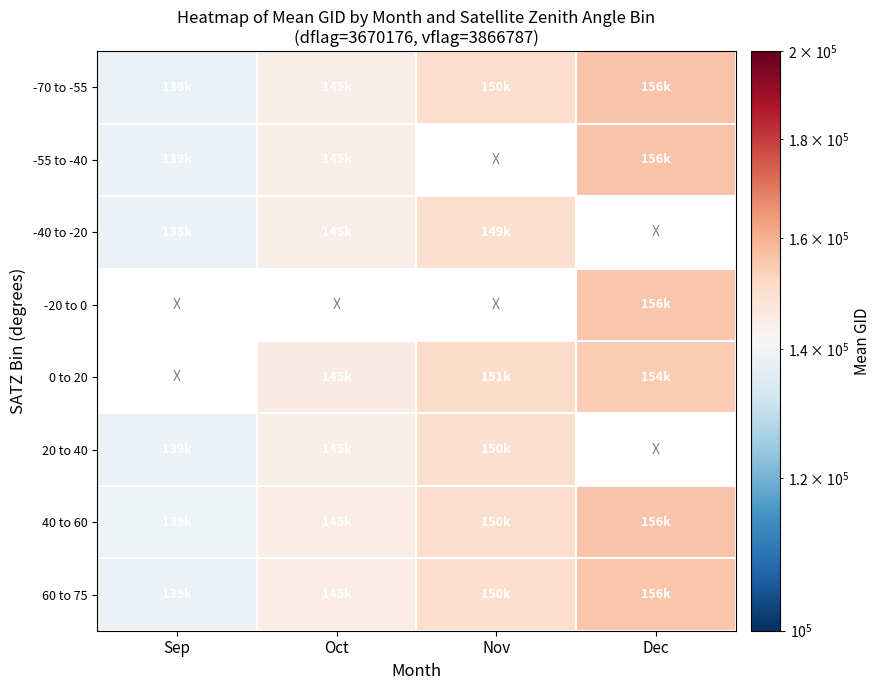

Is it true that 60 to 75 equals 223226.8 at Oct?

False